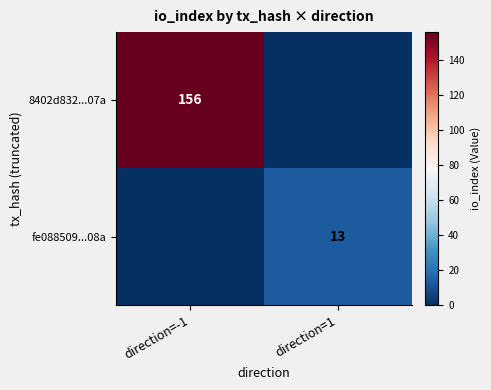

The value of fe088509...08a at direction=1 is 13. True or false?

True